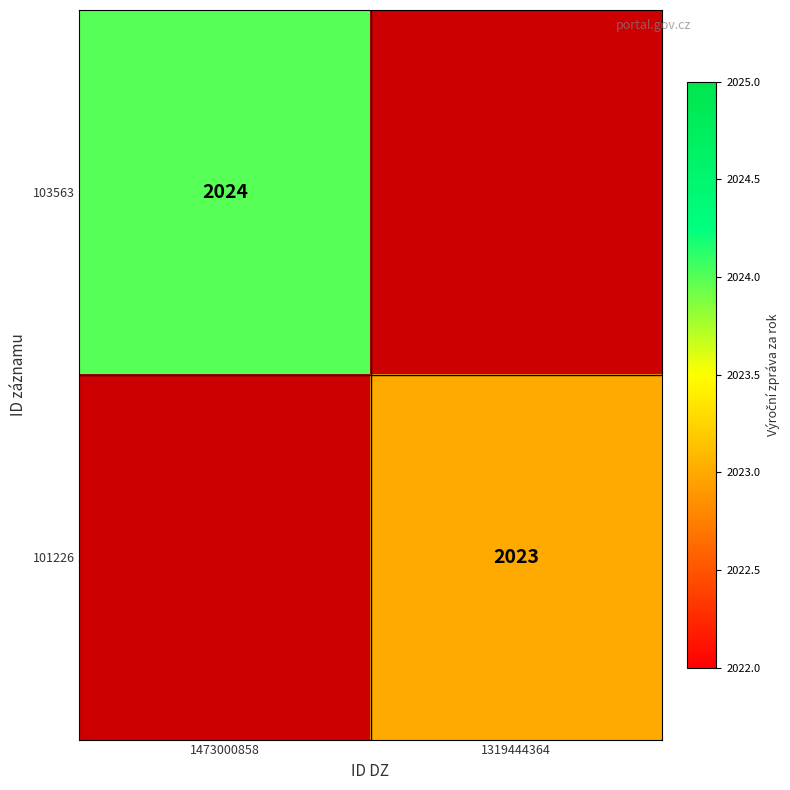

The value of 103563 at 1473000858 is 3101. True or false?

False